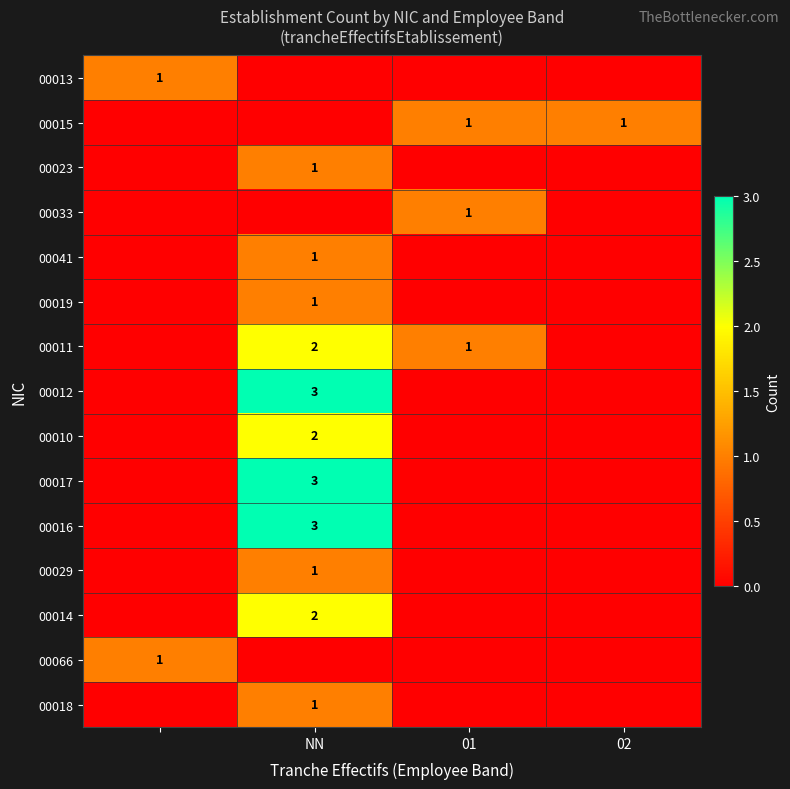

At how many categories does at least one series exceed 0?

4